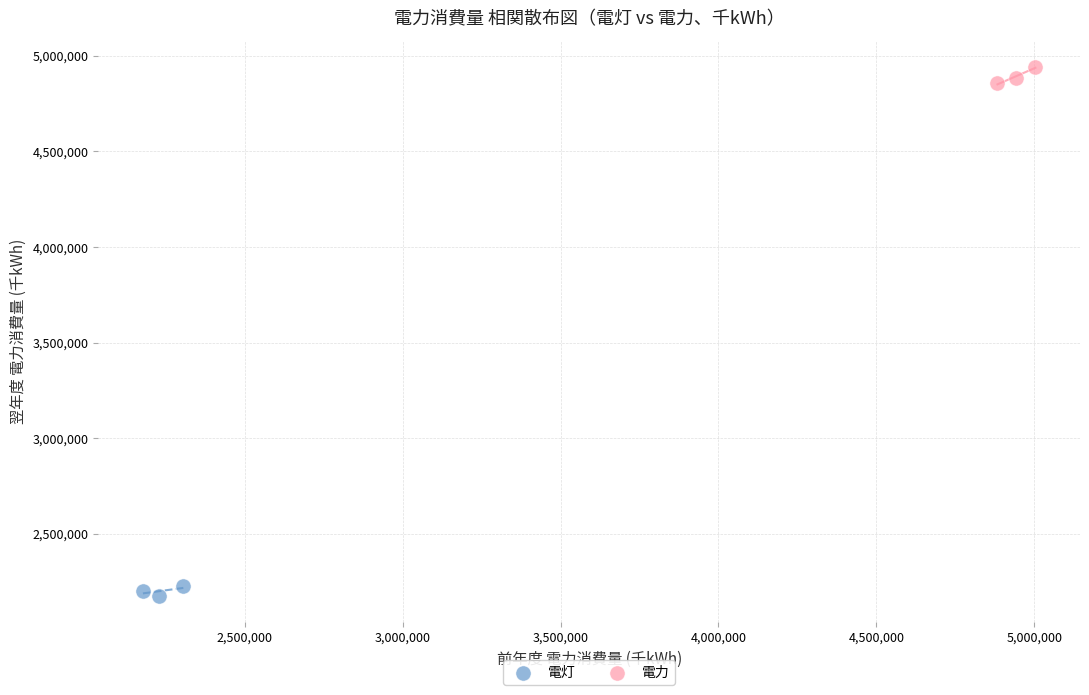

Which series reaches the minimum Y coordinate?

電灯